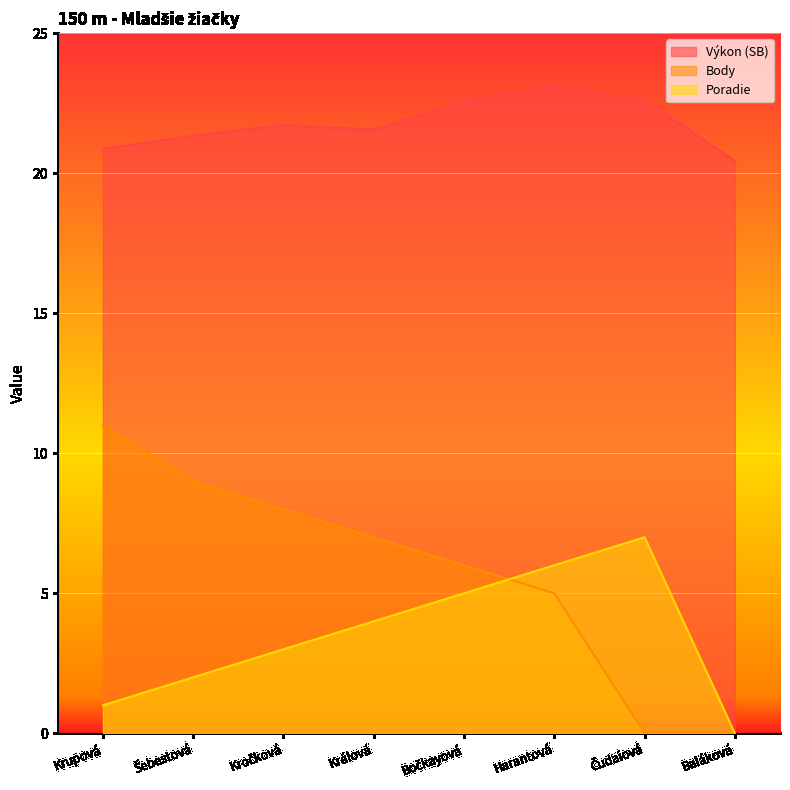

What is the difference between the Výkon (SB) values at Krupová and Čudaiová?

1.7